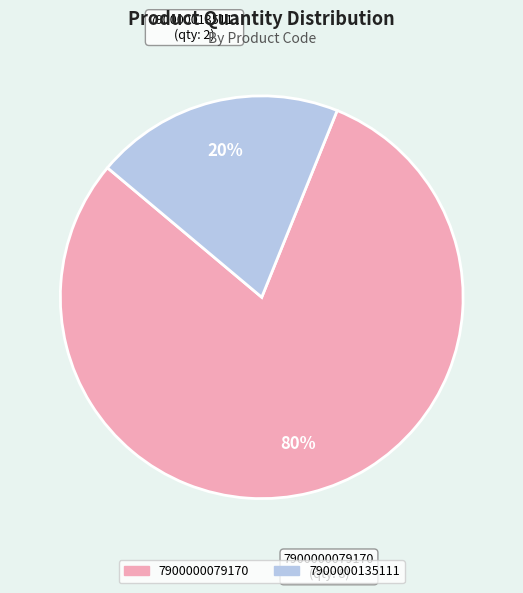

Is there a majority slice in this chart?

Yes